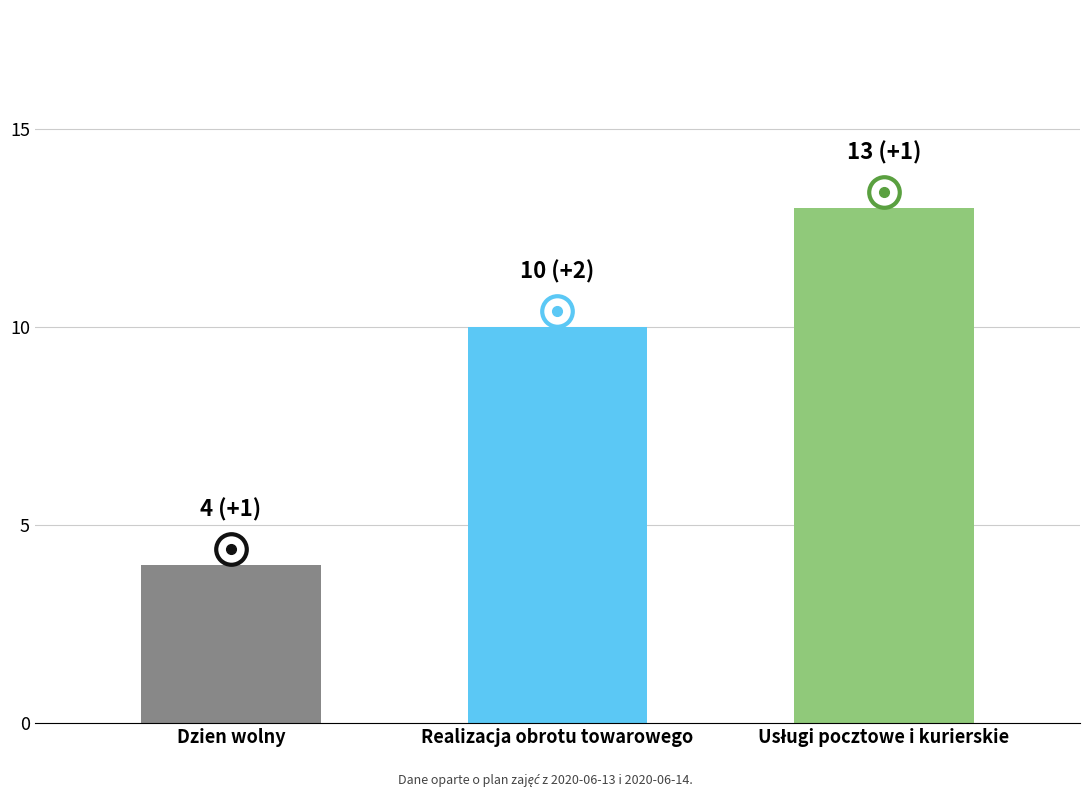

Between Dzien wolny and Realizacja obrotu towarowego, which is larger?

Realizacja obrotu towarowego